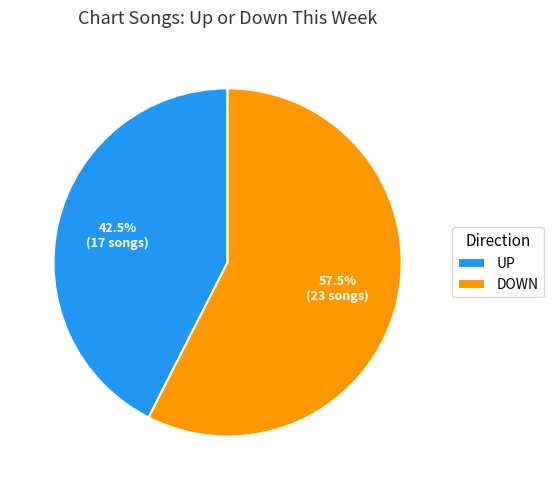

To the nearest percent, what is the difference between the largest and smallest slice percentages?

15%